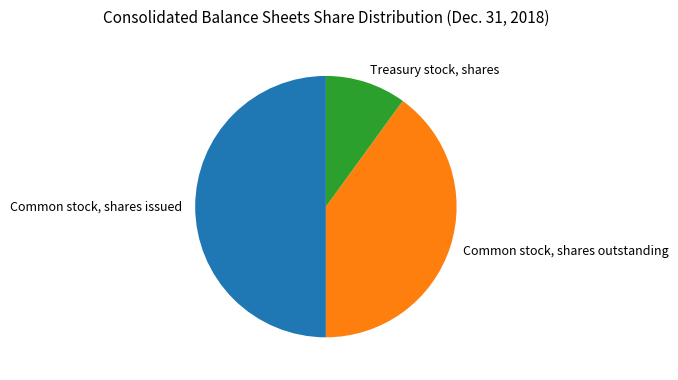

Does Common stock, shares outstanding represent more than half of the total?

No